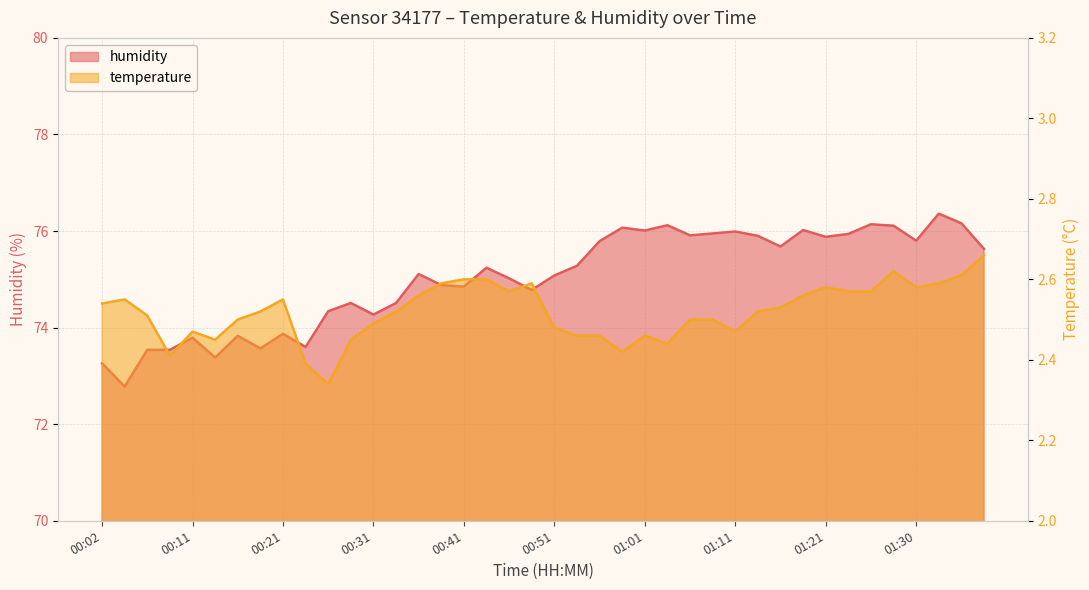

What are all the series names shown in the legend?

temperature, humidity